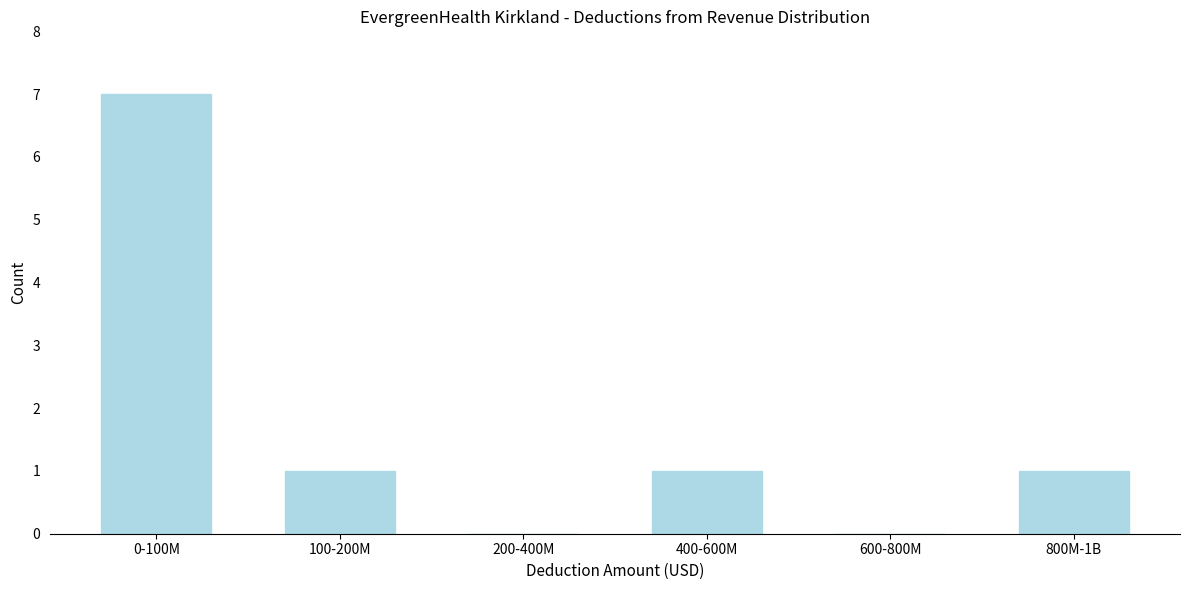

Reading left to right, what are all the values shown in this chart?

0-100M=7	100-200M=1	200-400M=0	400-600M=1	600-800M=0	800M-1B=1